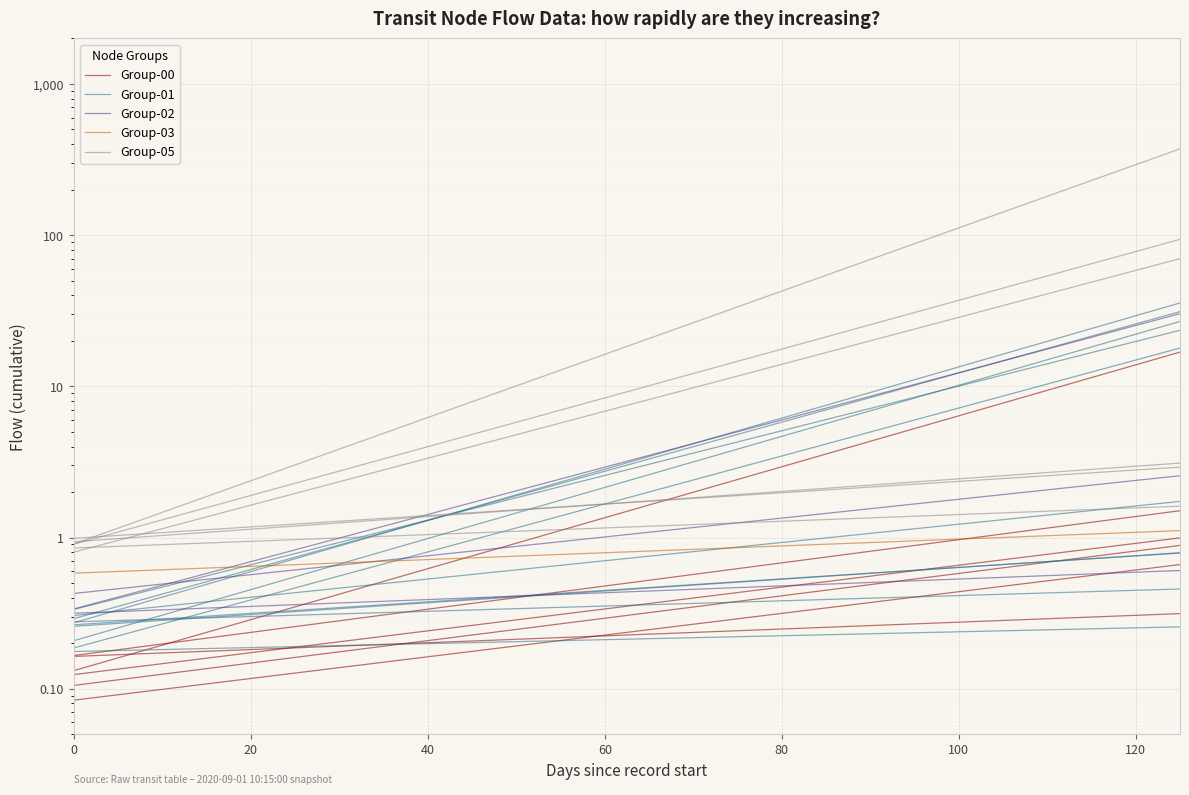

The Group-00 series shows 0.1 at 100. True or false?

False